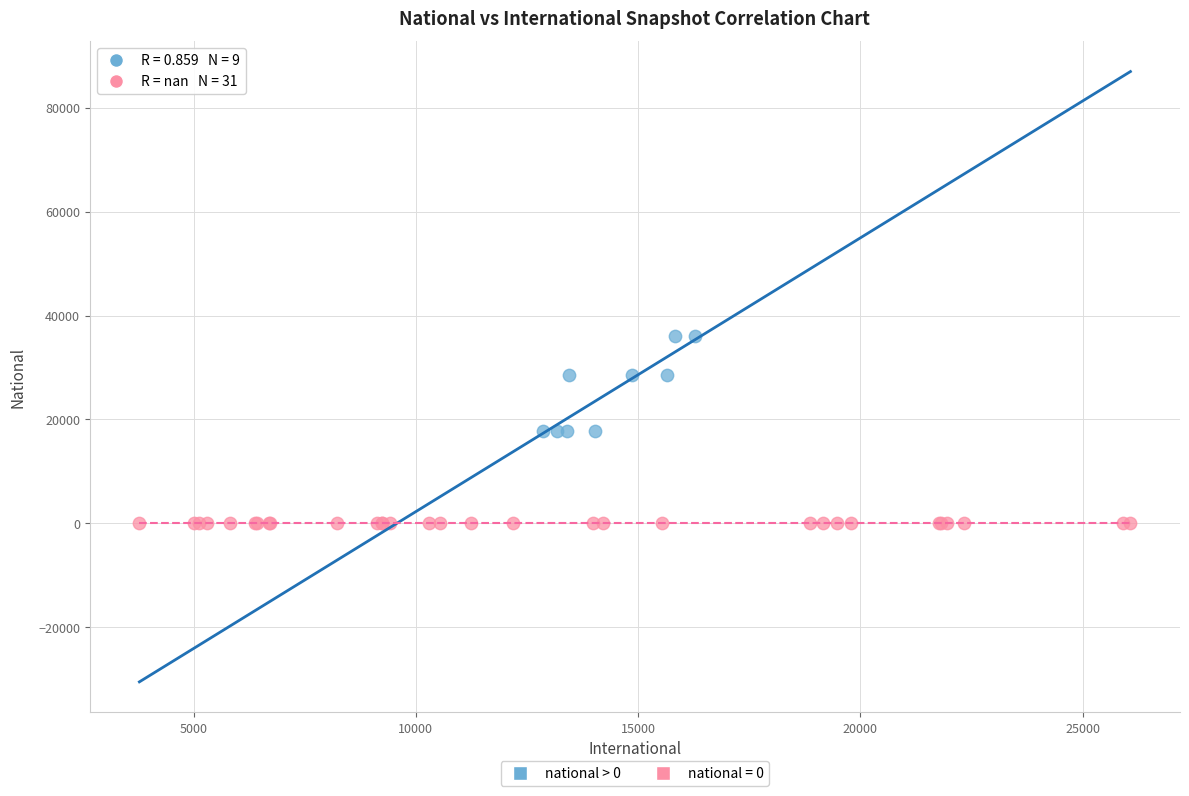

Which series contains the highest Y value?

national > 0